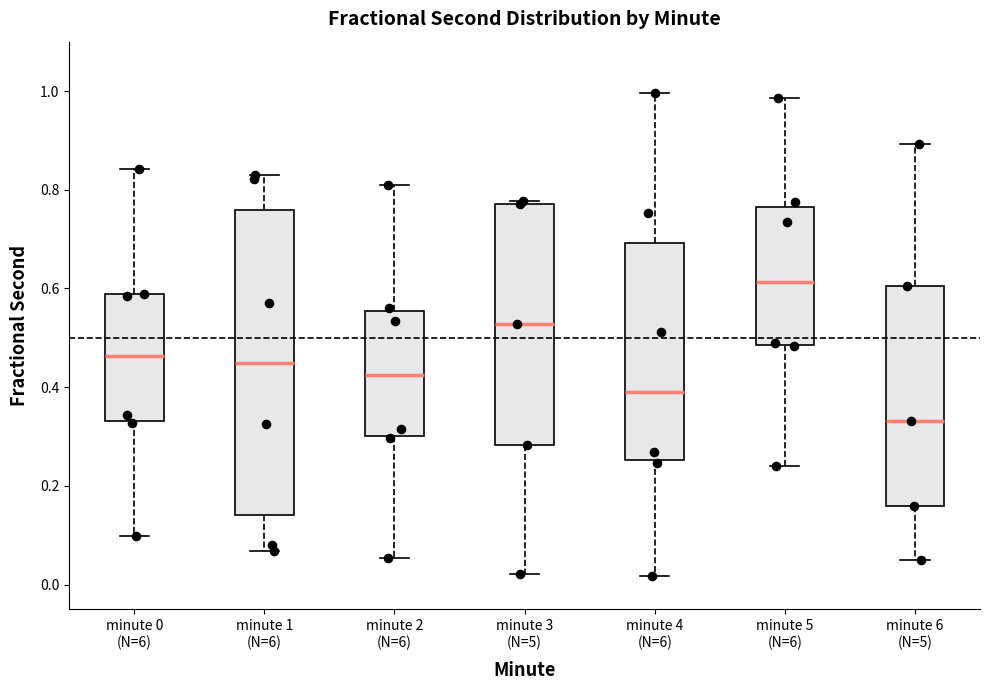

Where is the lower edge of the box for minute 4 (N=6) on the y-axis? The values are not printed on the chart, so give them approximately, as read against the axis.

0.26